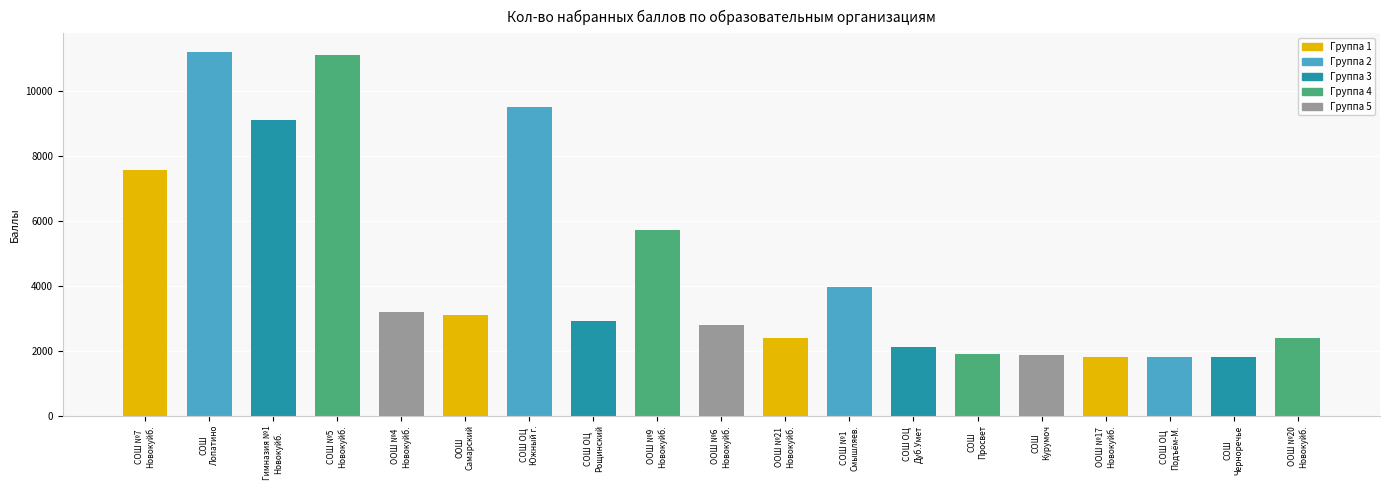

How many bars are there in total?

19